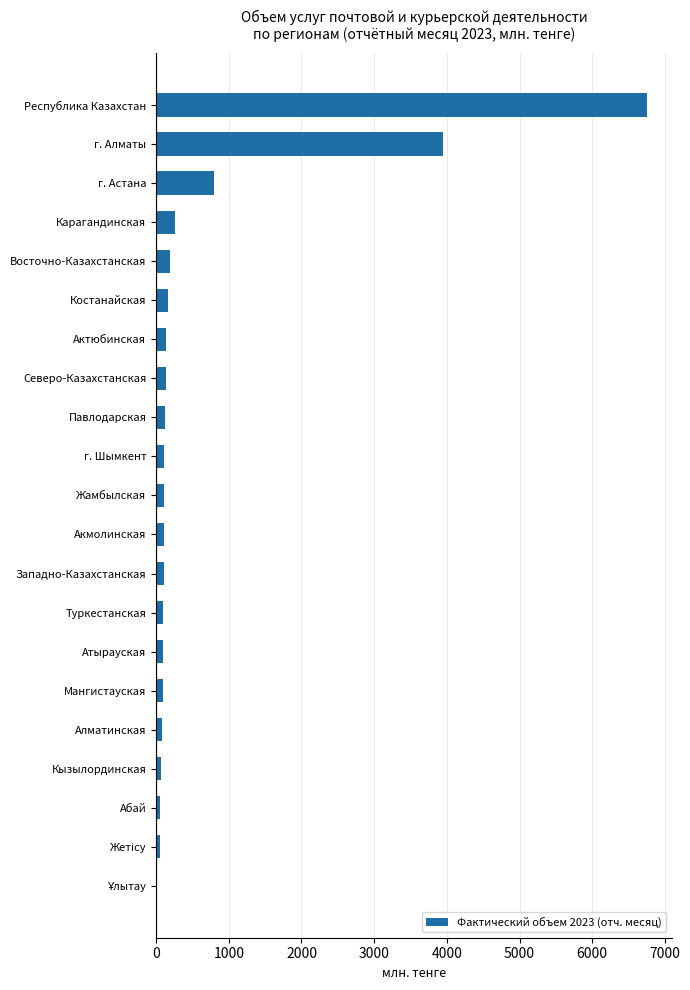

Which category has the highest value across all series?

Республика Казахстан